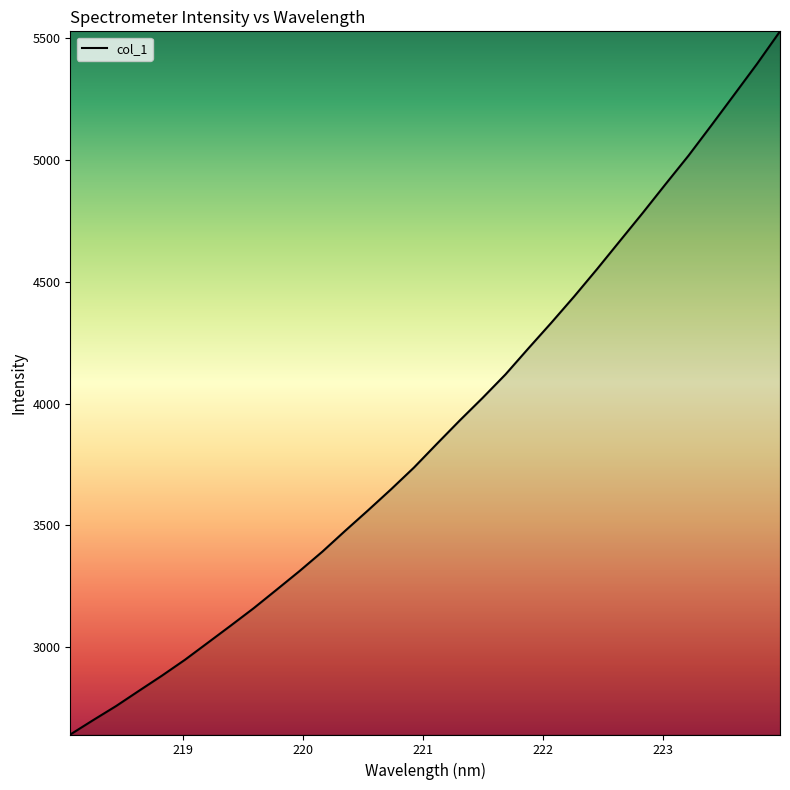

What is the sum of all values?

124546.5